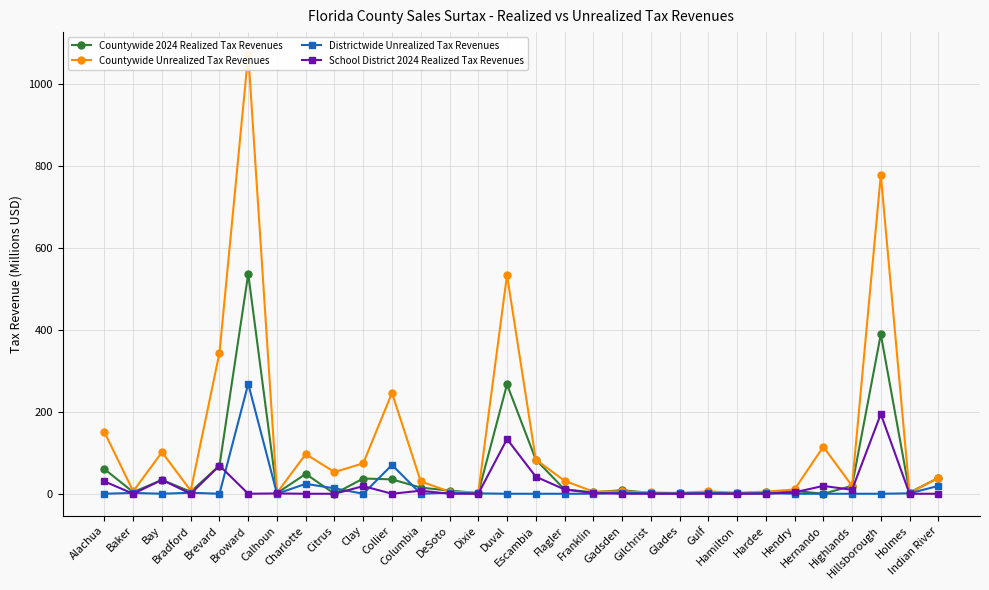

What is the label of the 16th point from the left?

Escambia